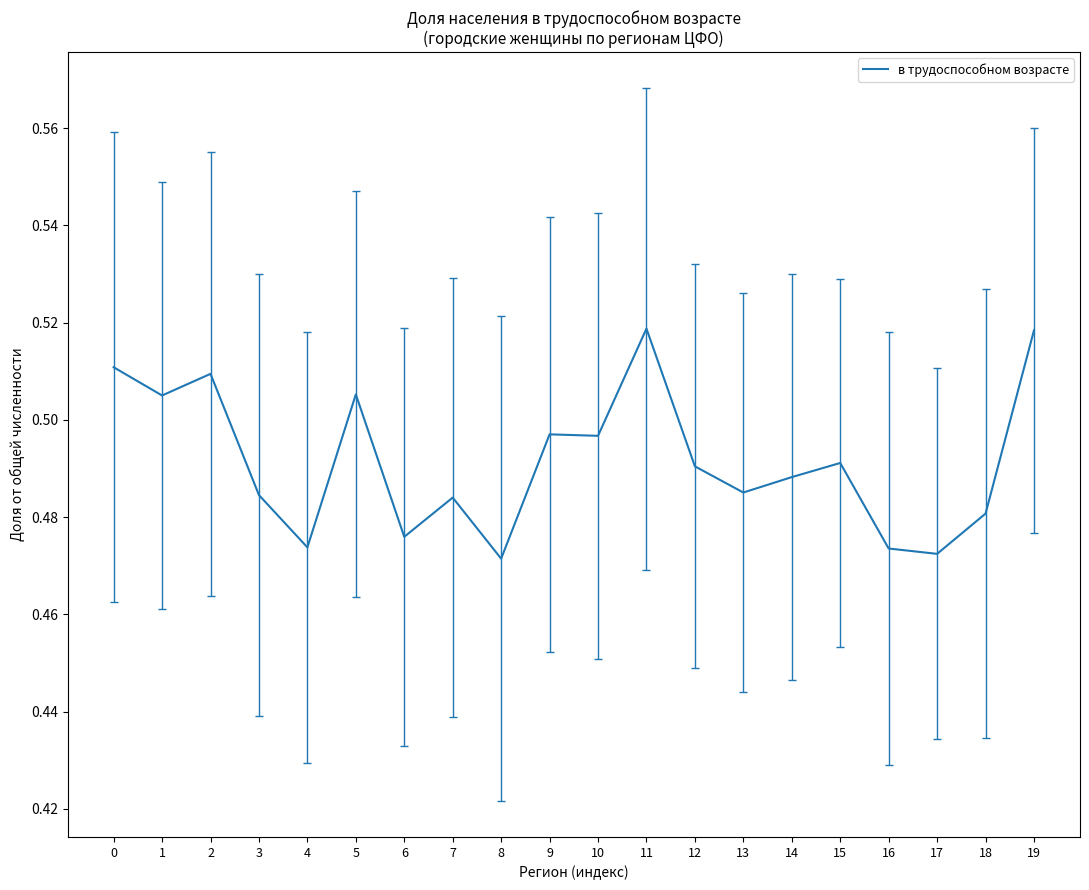

True or false: the data shows 0.7 at 15.

False